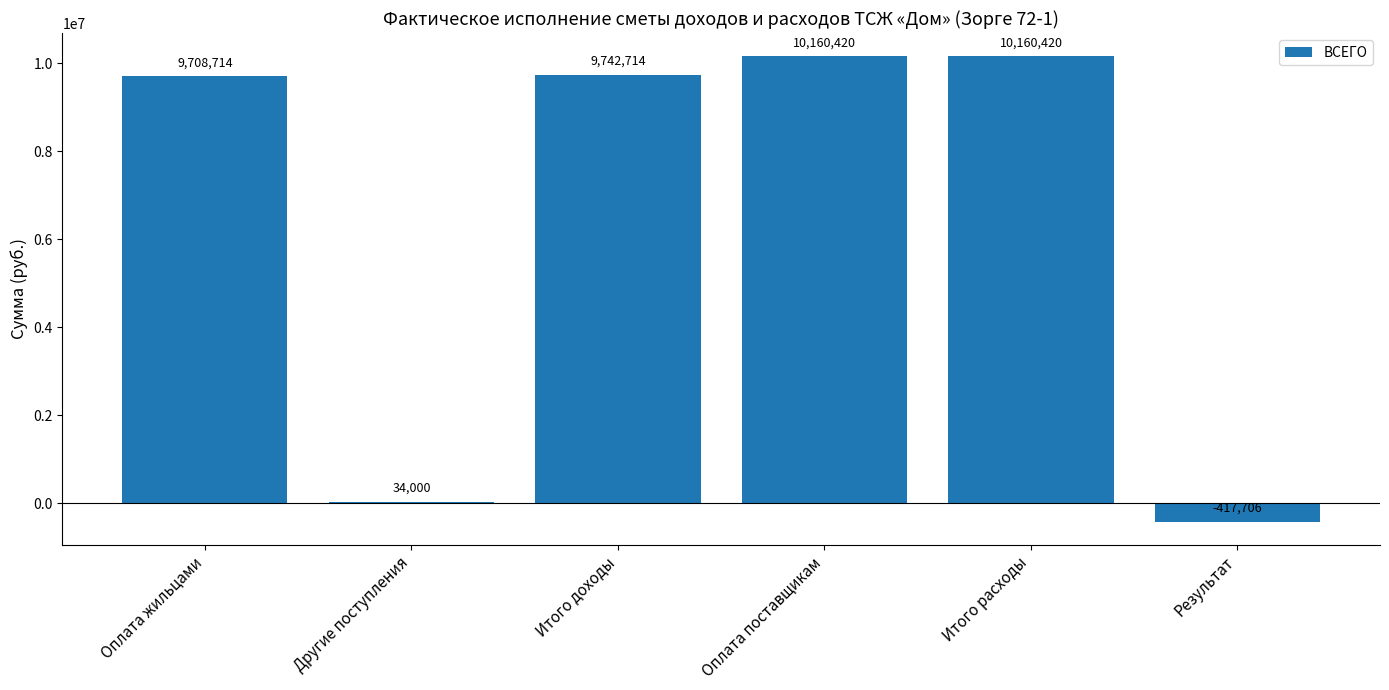

The value at Результат is -417706. True or false?

True